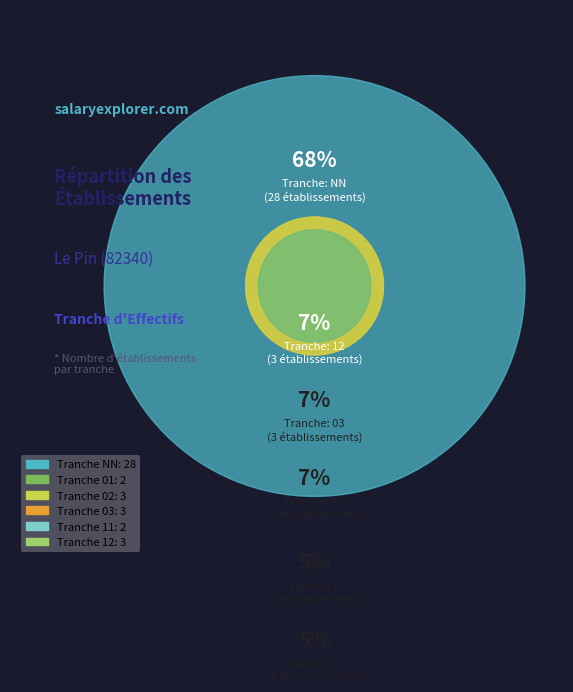

To the nearest percent, what is the difference between the 03 and 11 slice percentages?

2%